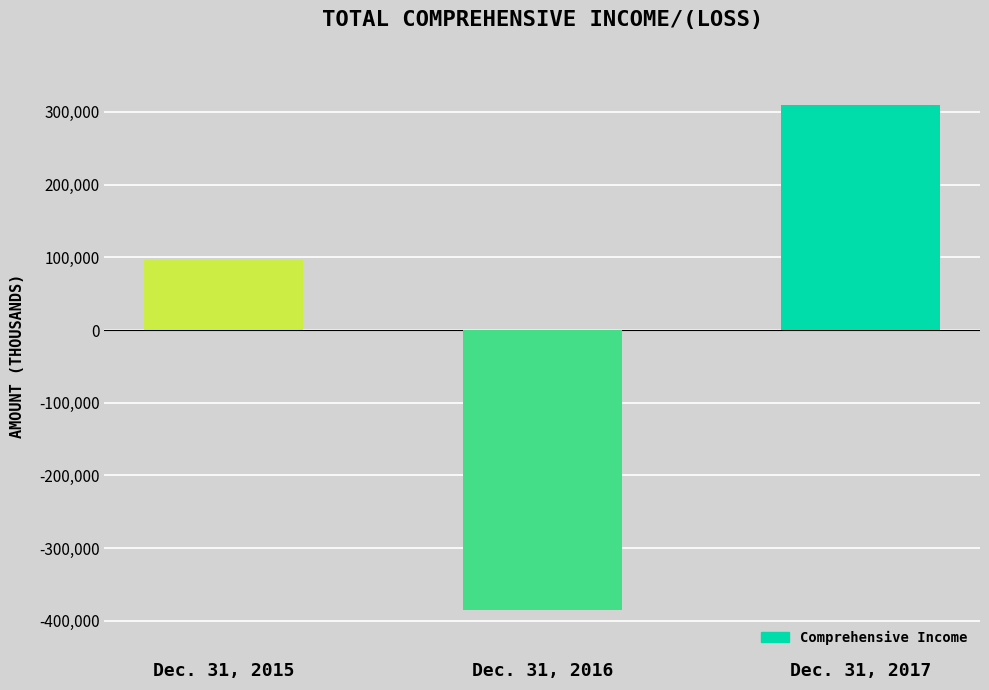

Between Dec. 31, 2015 and Dec. 31, 2016, which is larger?

Dec. 31, 2015